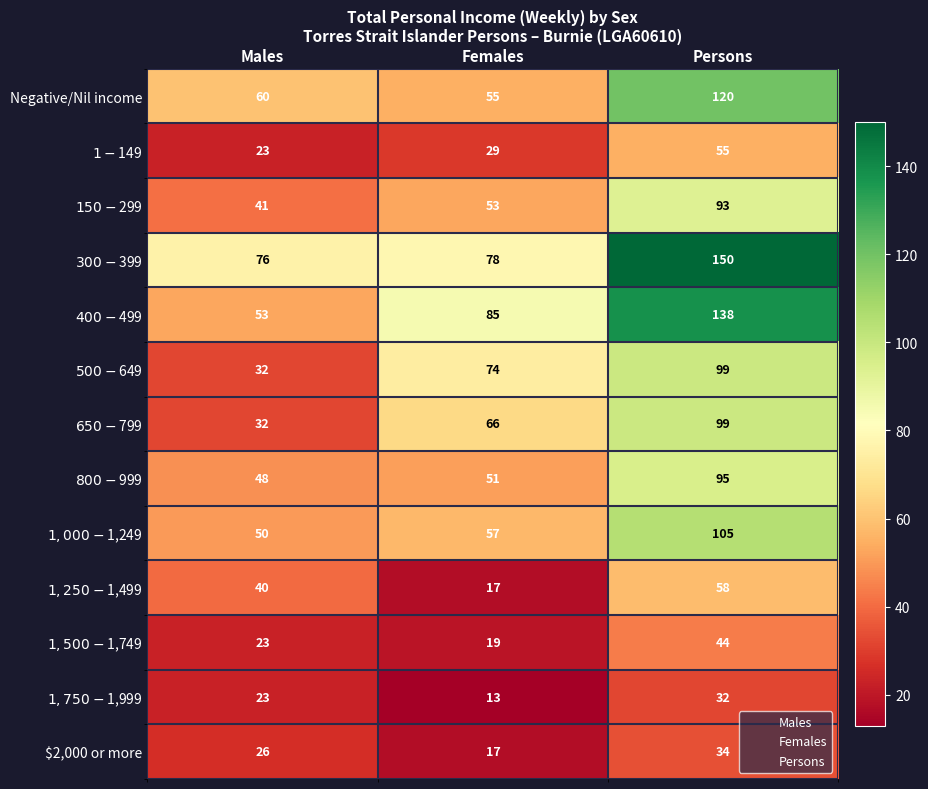

What is the spread (max minus min) of values at Females?

72